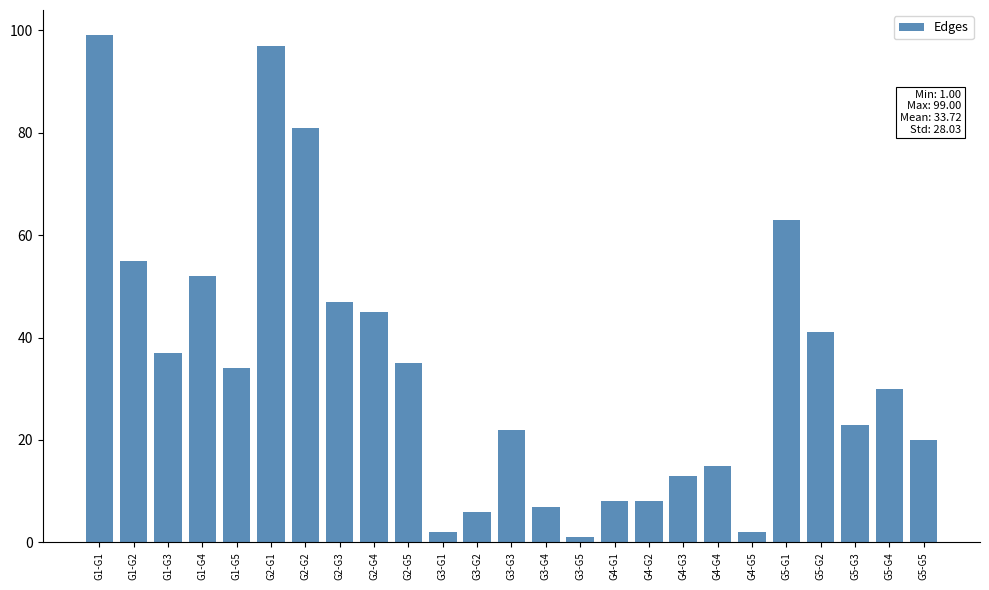

Reading left to right, transcribe all the data shown in this chart.

99	55	37	52	34	97	81	47	45	35	2	6	22	7	1	8	8	13	15	2	63	41	23	30	20